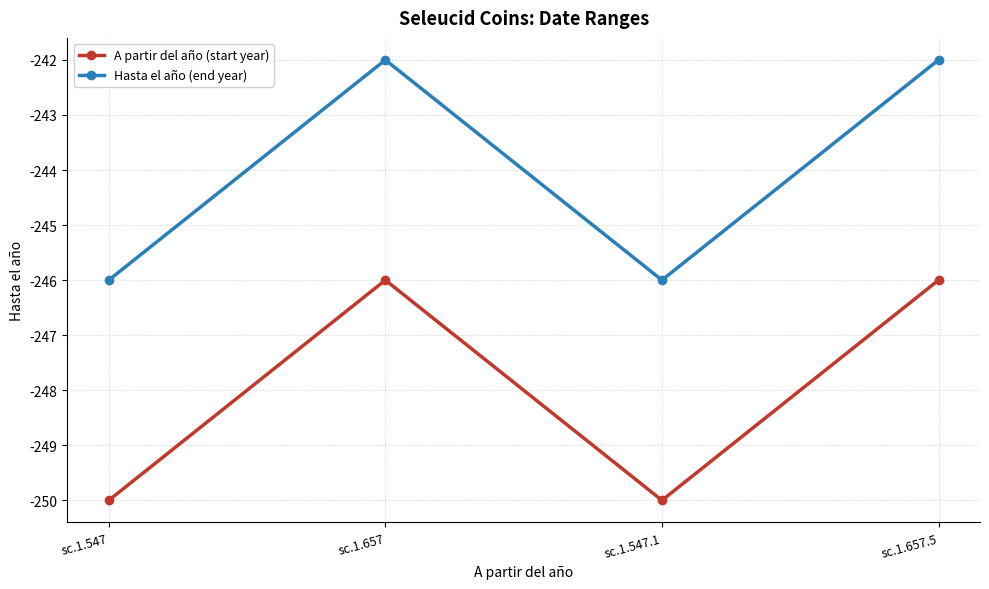

What is the minimum value for A partir del año (start year)?

-250